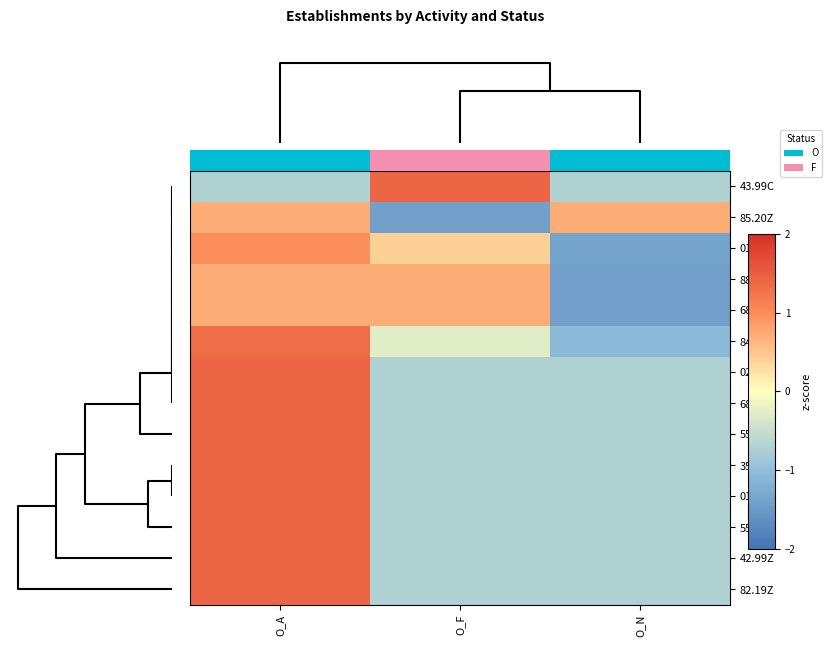

What is the sum of the 01.11Z values at O_F and O_A?

1.4